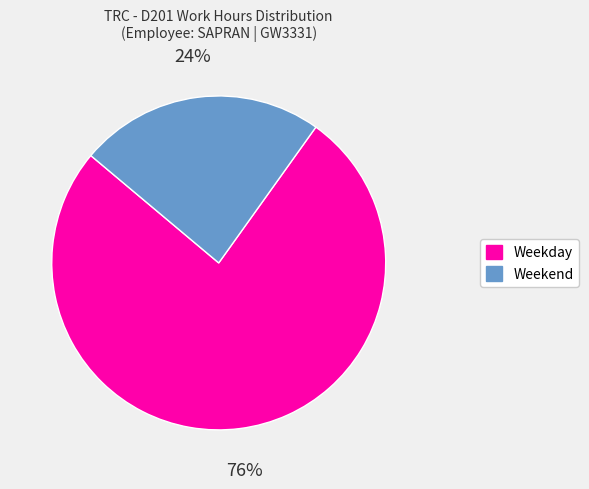

Count the number of slices in the pie.

2